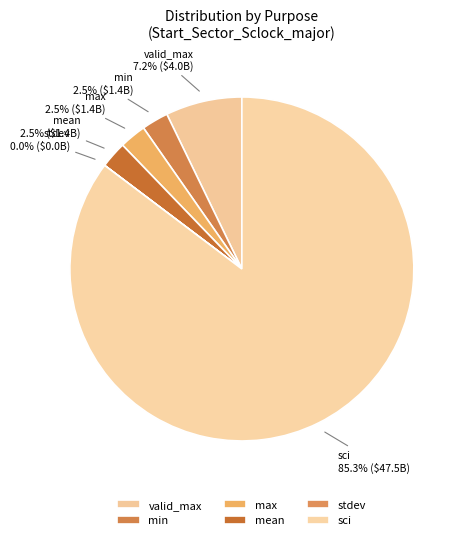

What portion of the pie excludes mean?

97.5%